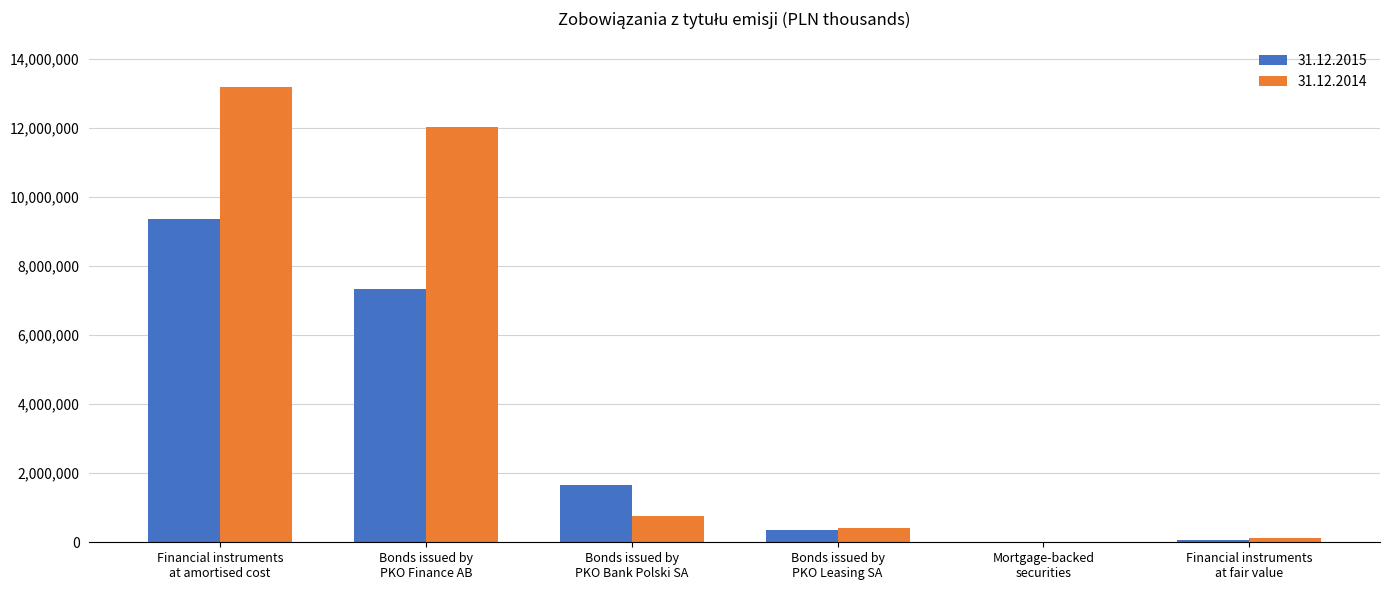

Are the bars horizontal?

No